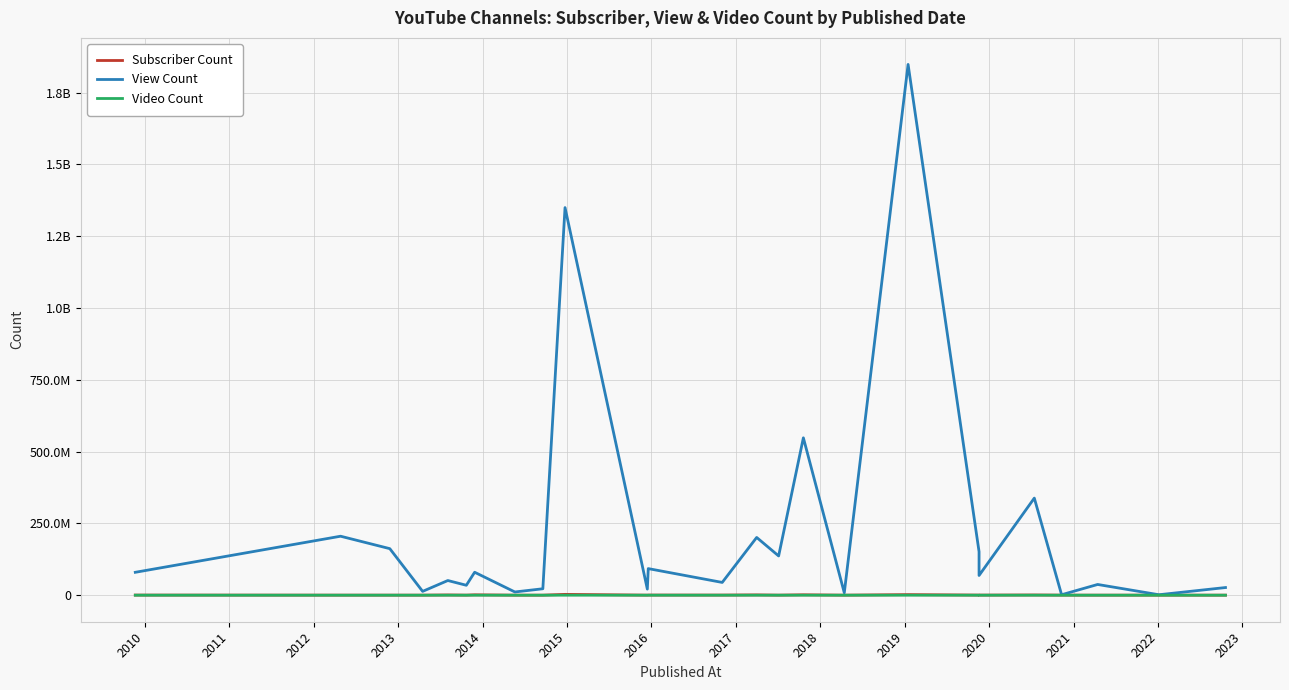

True or false: Subscriber Count and Video Count intersect in this chart.

False